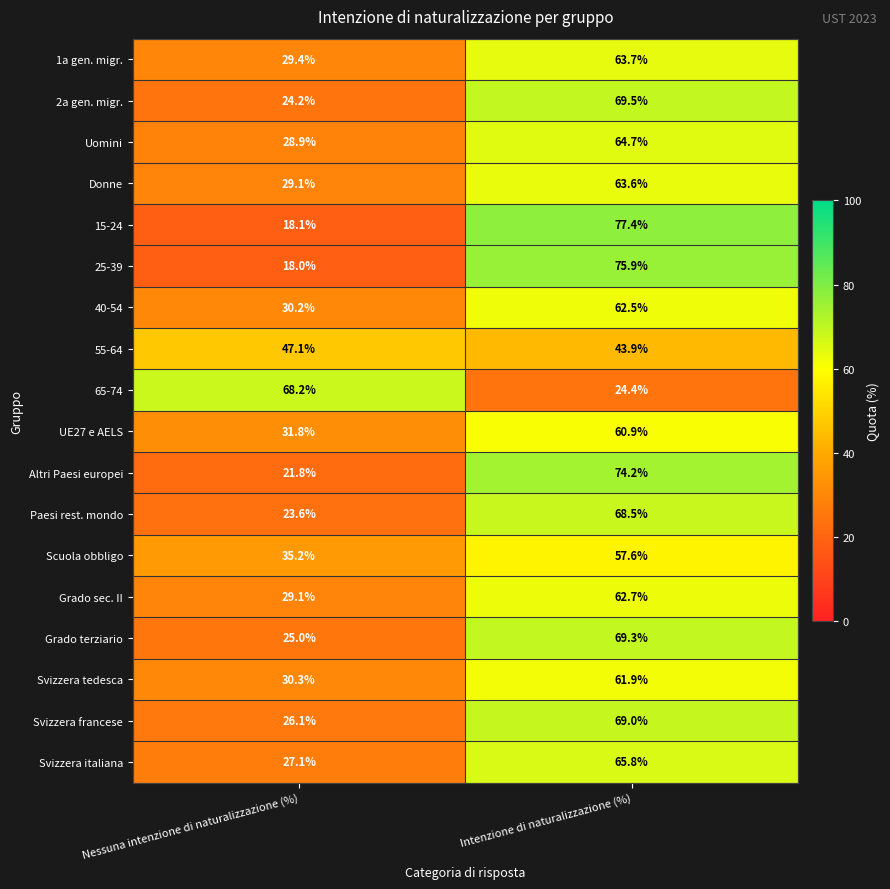

Count the number of categories in the chart.

2